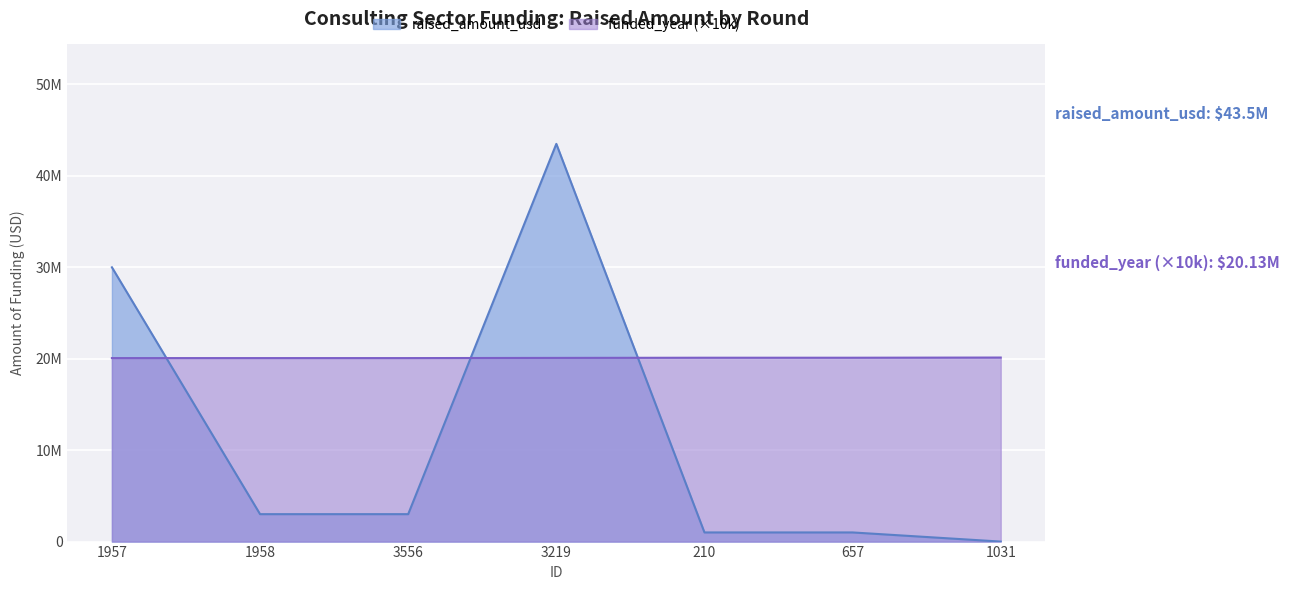

At how many categories does at least one series exceed 38869984?

1